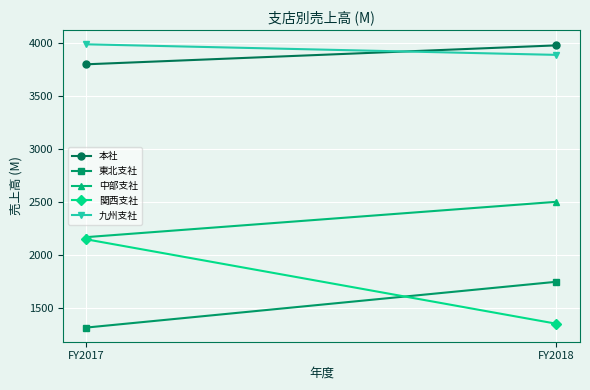

At which category is the sum across all series the highest?

FY2018